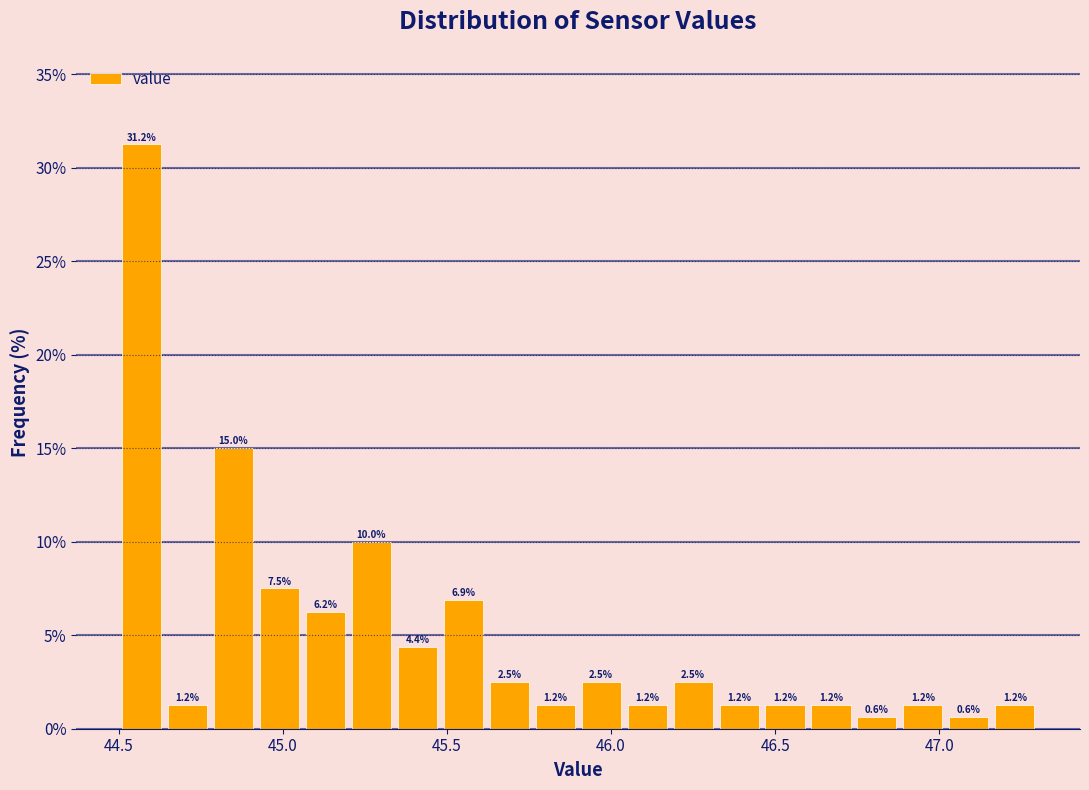

Read against the x-axis, roughly where is the centre of the tallest bar?

44.55